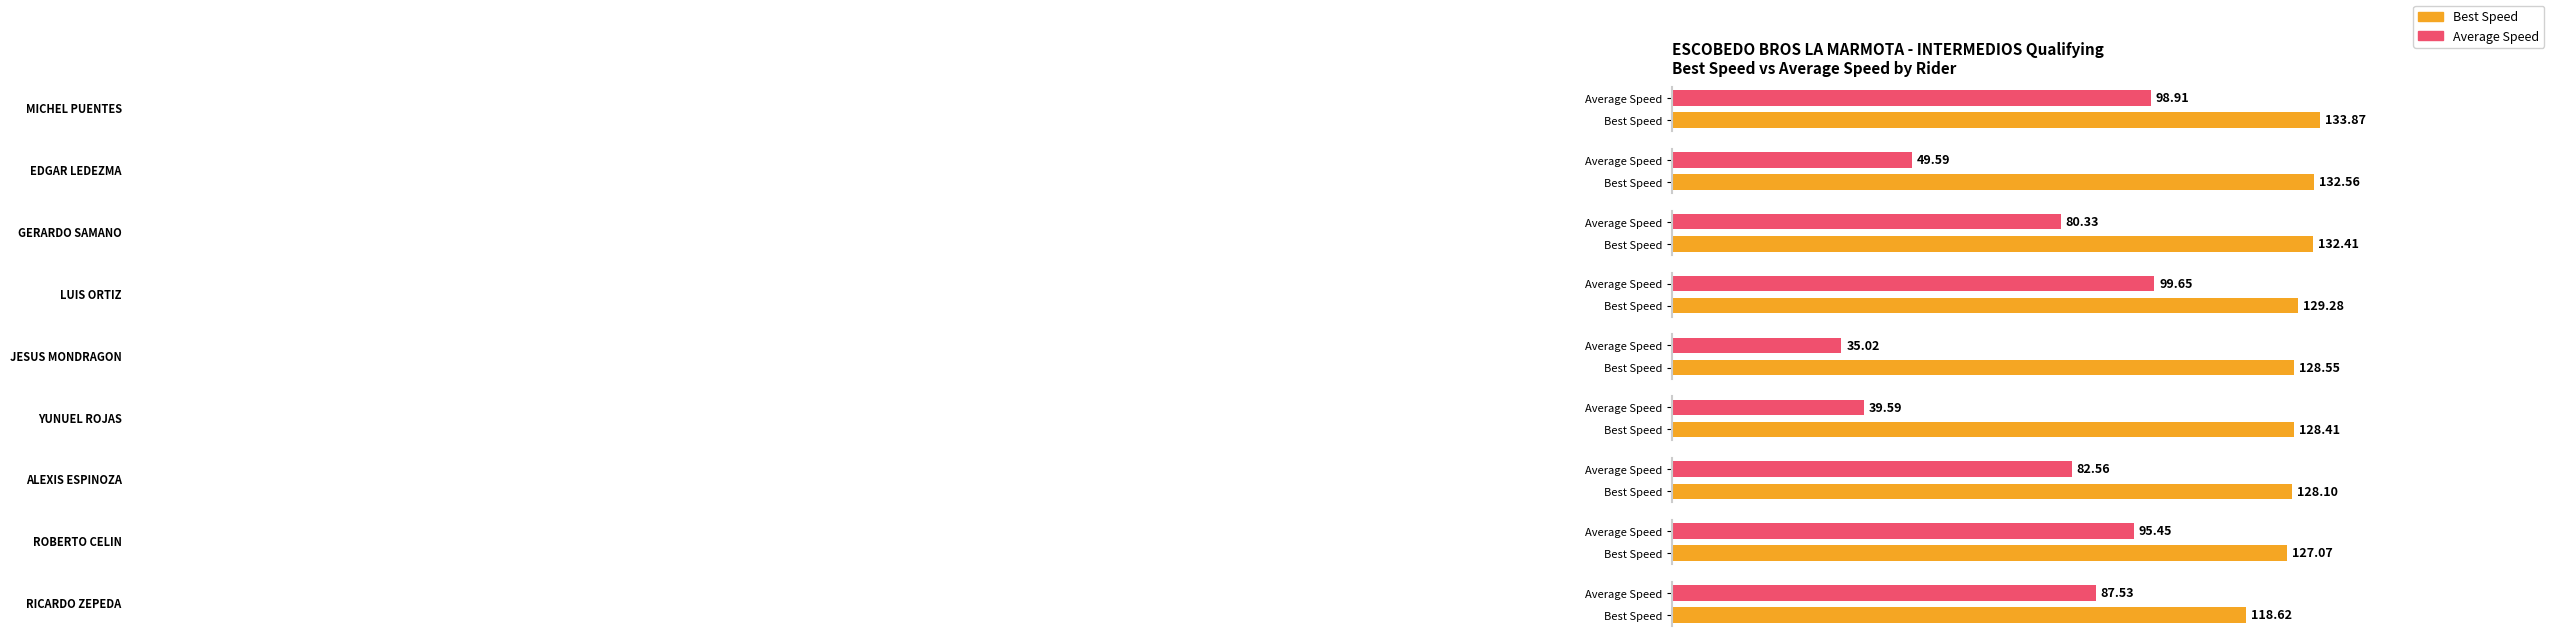

Is it true that Average Speed equals 99.7 at LUIS ORTIZ?

True